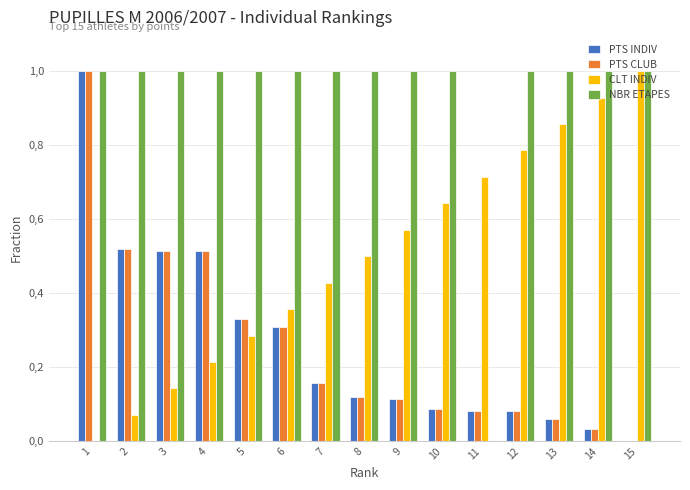

Are the bars grouped side by side (vs. stacked)?

Yes